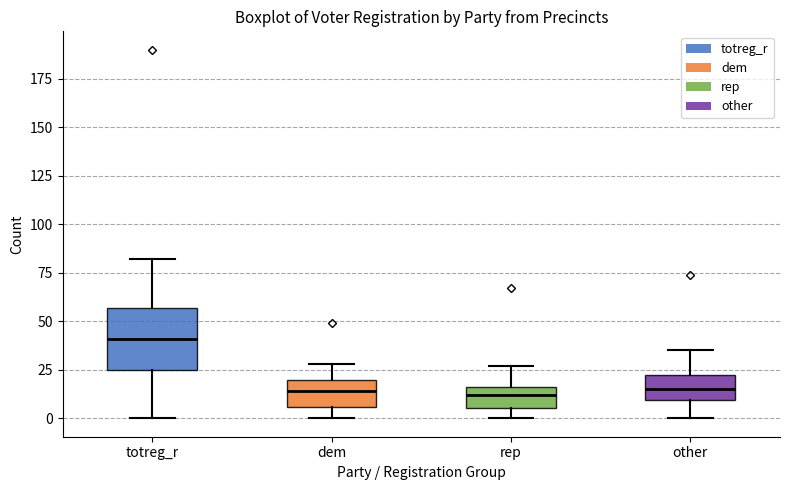

Where is the upper edge of the box for rep on the y-axis? The values are not printed on the chart, so give them approximately, as read against the axis.

15